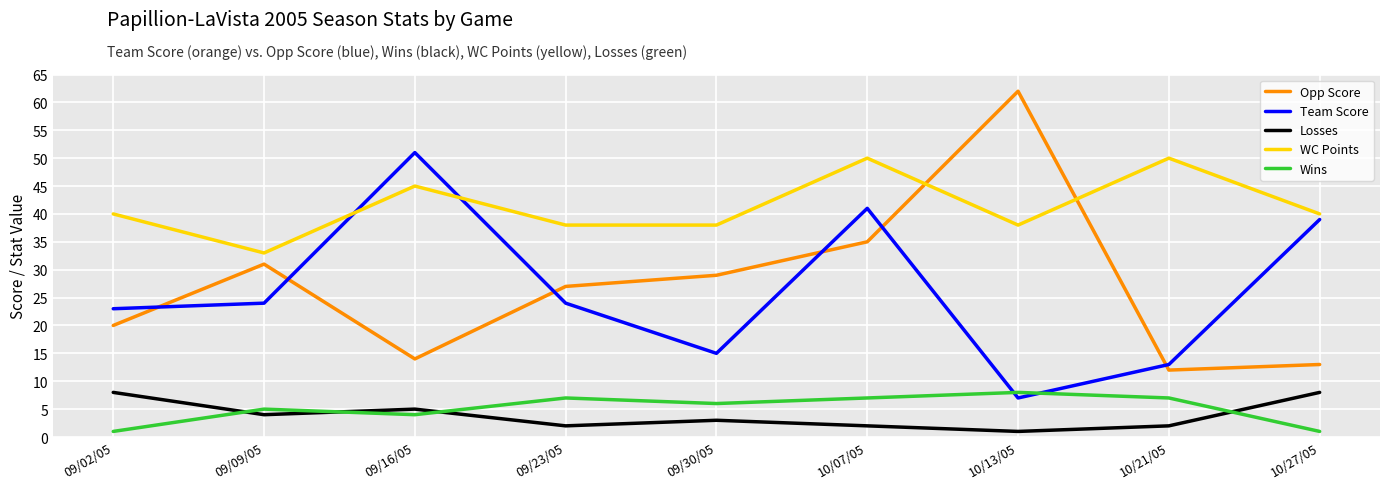

Between 09/16/05 and 10/13/05, which series saw the biggest shift?

Opp Score